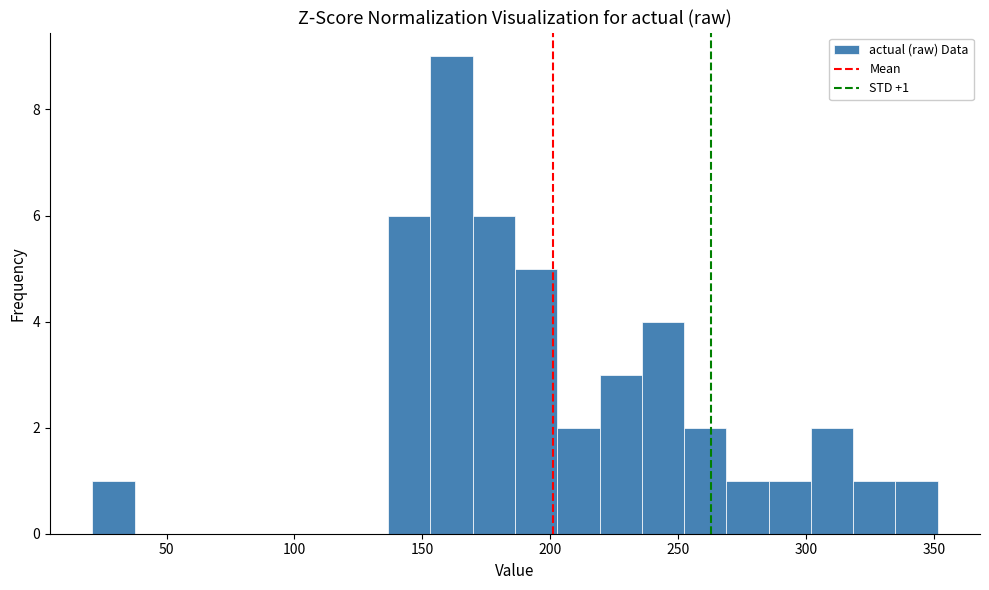

Around what value on the x-axis is the tallest bar? Give the approximate position of its centre, as read against the axis.

160